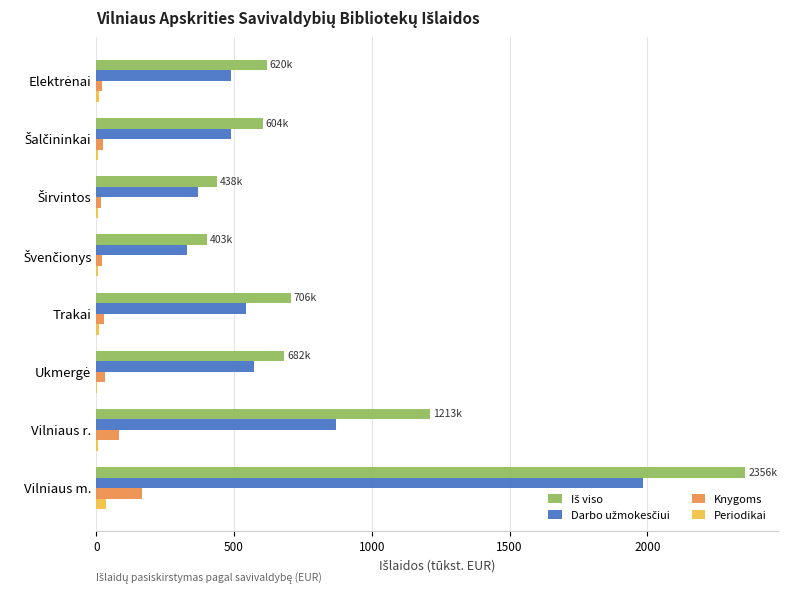

At which category is the sum across all series the highest?

Vilniaus m.